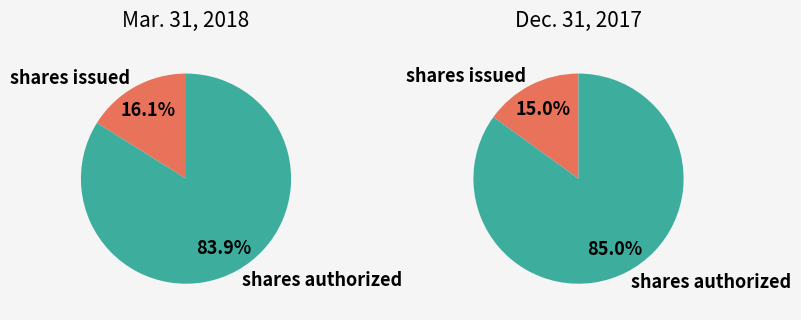

Is it true that shares authorized is 90% of the pie?

False